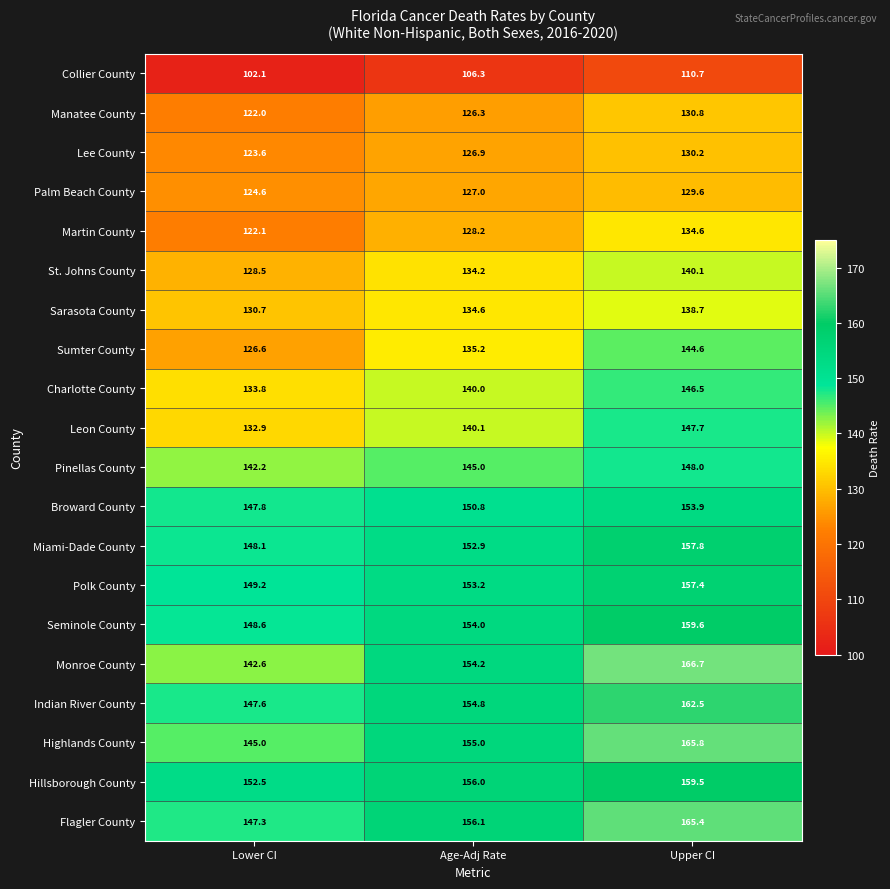

The Martin County series shows 128.2 at Age-Adj Rate. True or false?

True